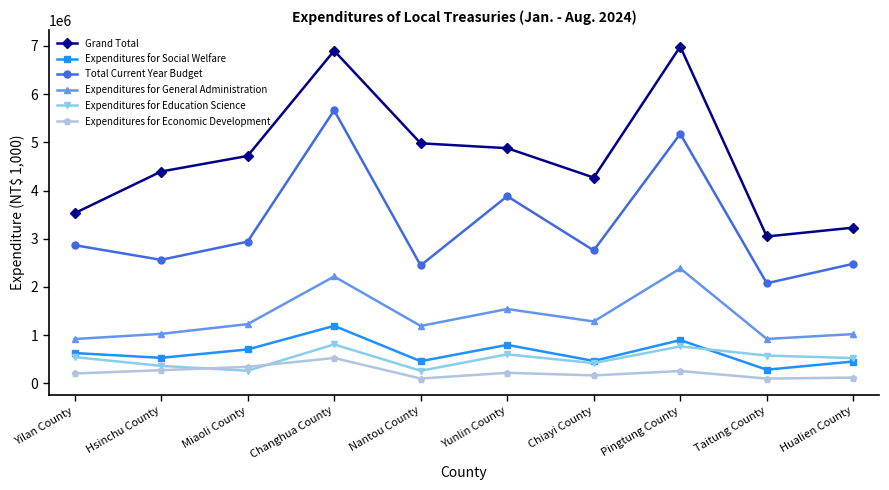

True or false: Expenditures for Social Welfare has a value of 897297 at Pingtung County.

True